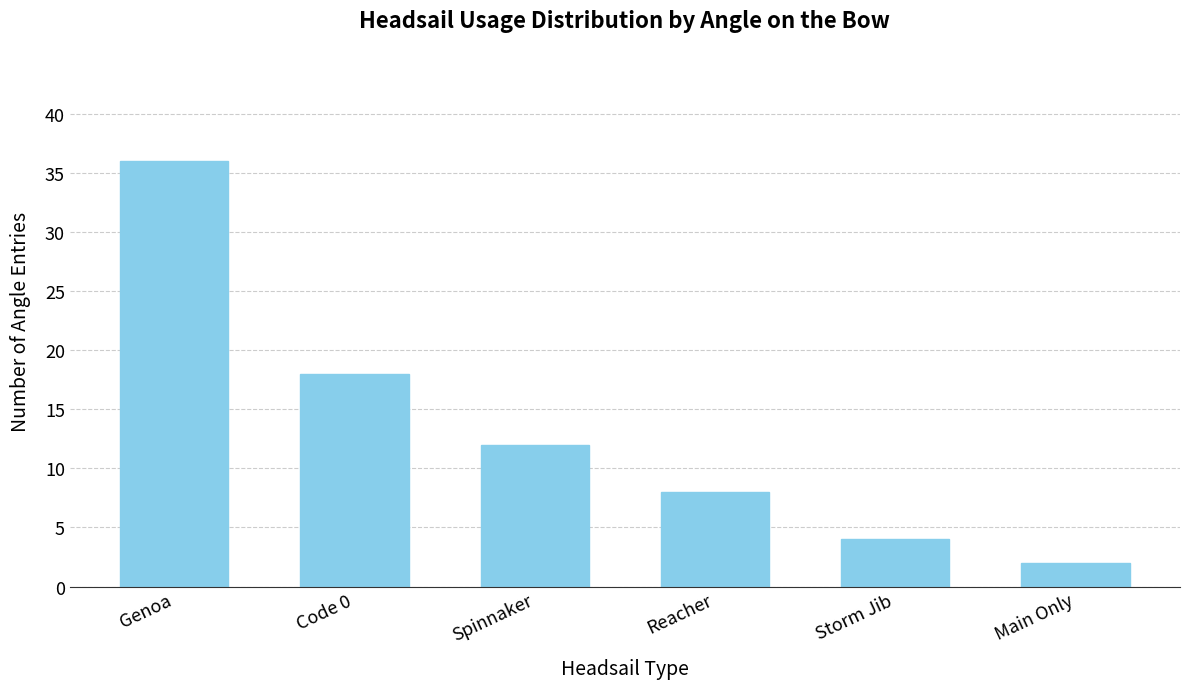

Reading left to right, what are all the values shown in this chart?

36	18	12	8	4	2